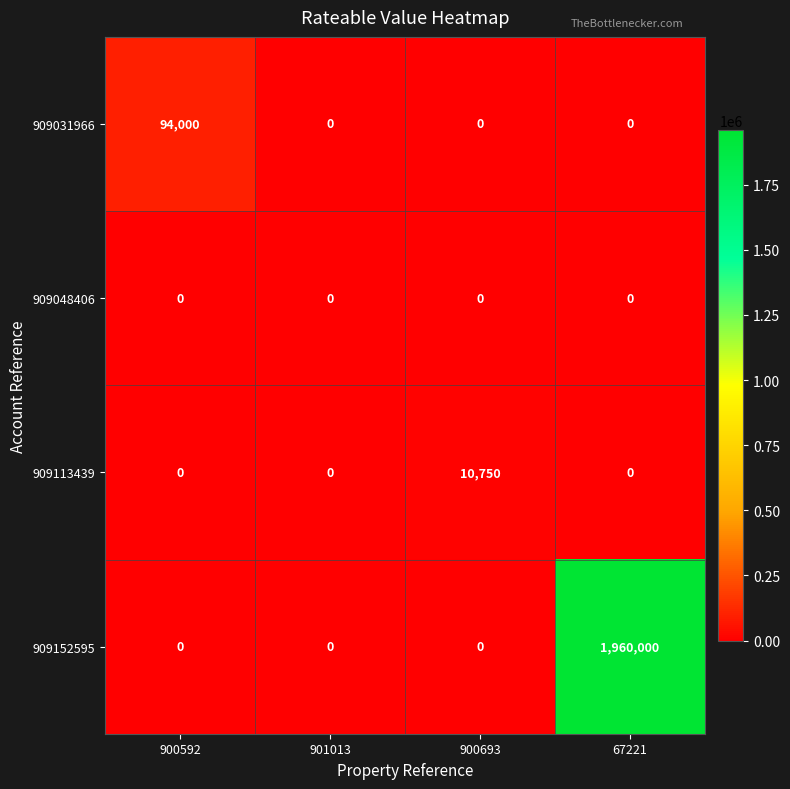

Which series has the widest spread of values?

909152595